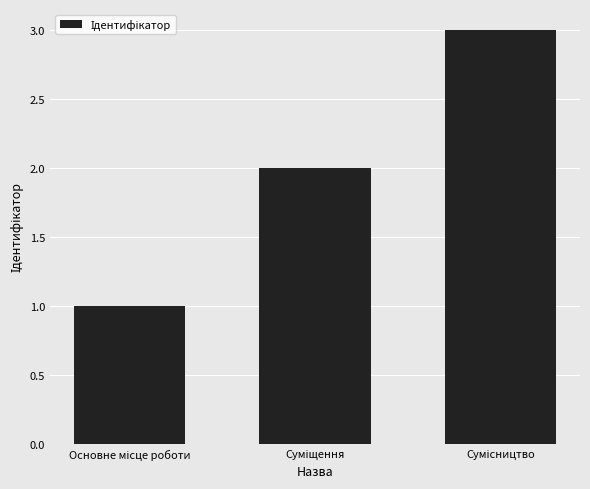

What is the greatest value displayed?

3